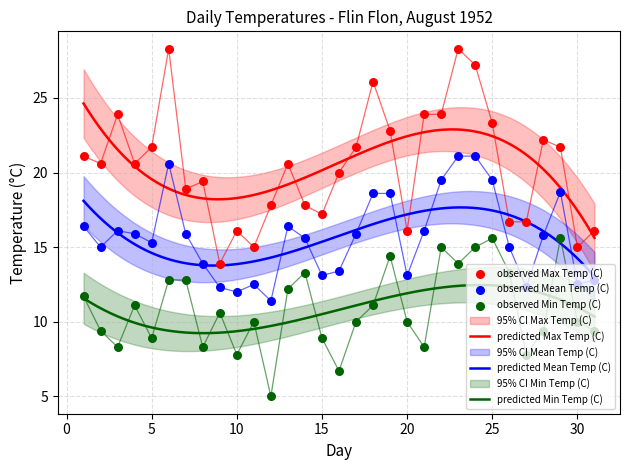

Which series has the largest total across all categories?

Max Temp (C)